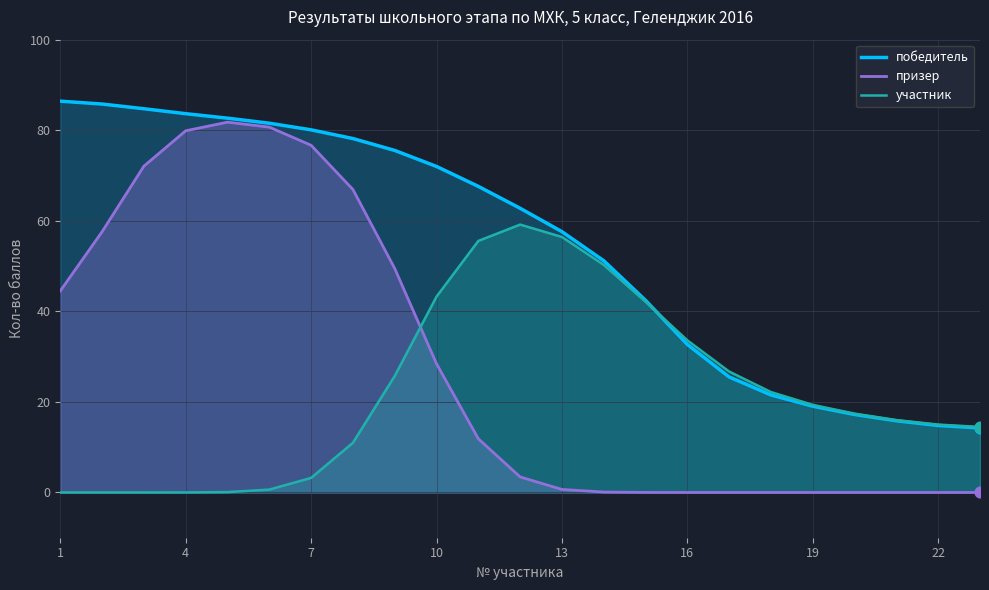

At how many categories does at least one series exceed 24?

17